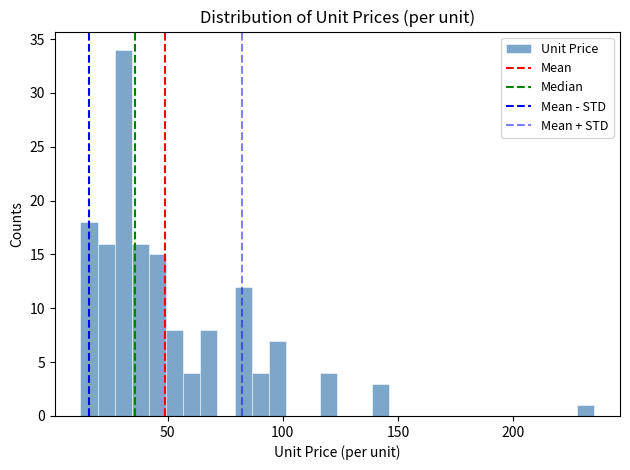

Around what value on the x-axis is the tallest bar? Give the approximate position of its centre, as read against the axis.

30